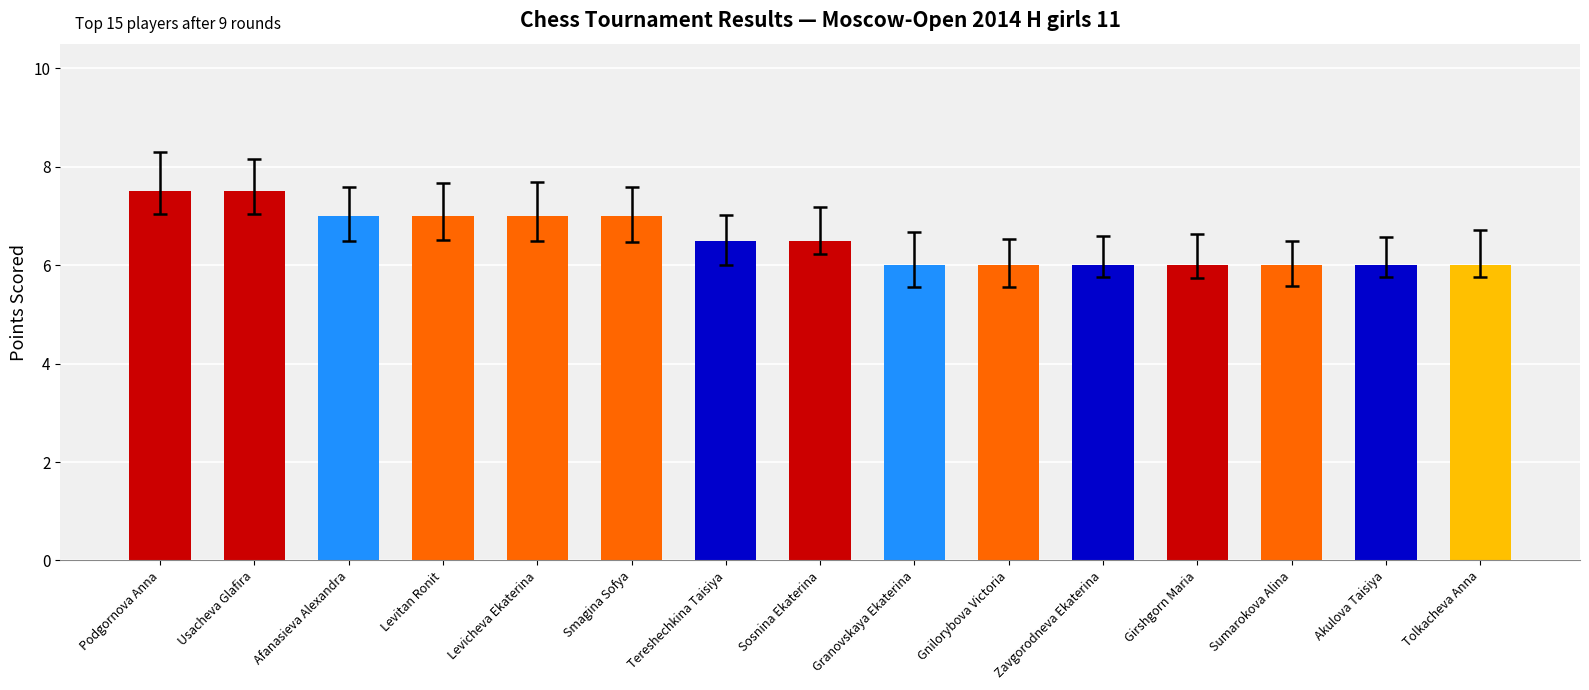

How many bars are there in total?

15